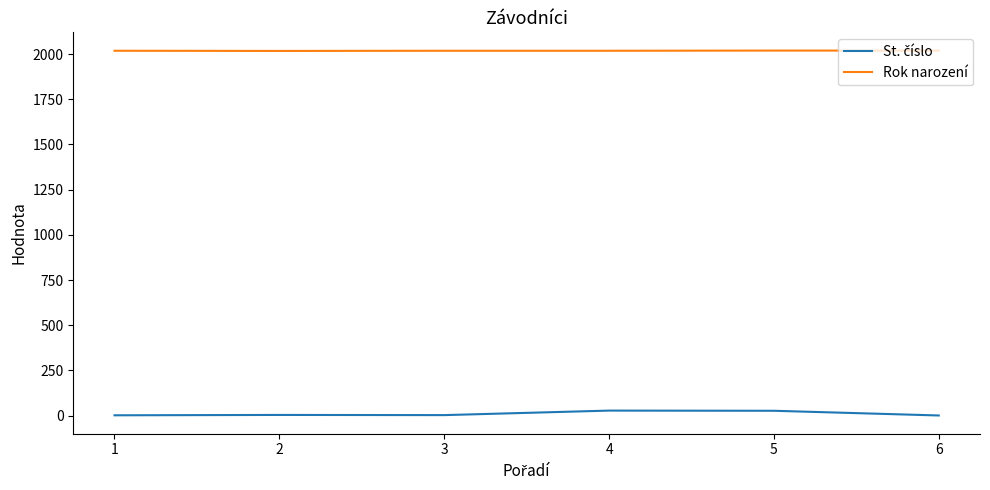

What is the greatest value displayed?

2019